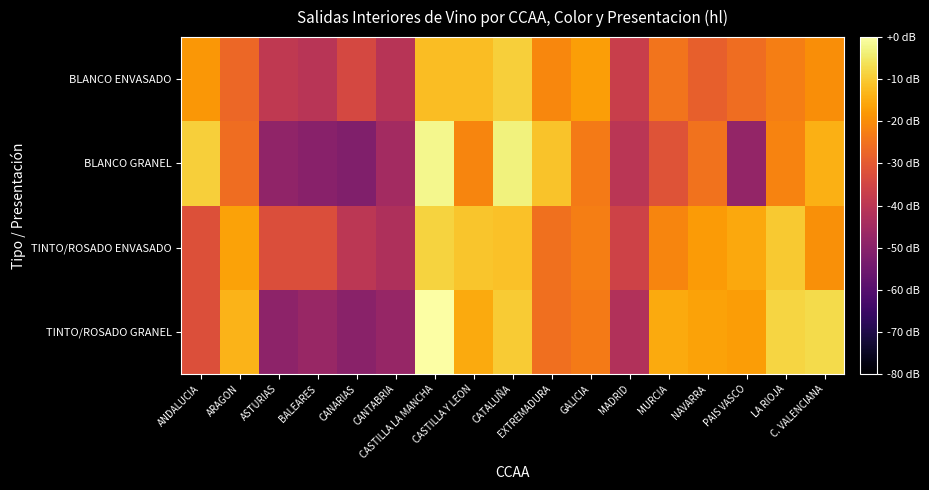

Reading right to left, extract all data points from this chart.

TINTO/ROSADO GRANEL: C. VALENCIANA=5.2	LA RIOJA=5.1	PAIS VASCO=4.5	NAVARRA=4.5	MURCIA=4.6	MADRID=2.7	GALICIA=4.0	EXTREMADURA=3.9	CATALUÑA=5.0	CASTILLA Y LEON=4.6	CASTILLA LA MANCHA=5.7	CANTABRIA=2.3	CANARIAS=2.2	BALEARES=2.4	ASTURIAS=2.2	ARAGON=4.7	ANDALUCIA=3.4
TINTO/ROSADO ENVASADO: C. VALENCIANA=4.3	LA RIOJA=5.0	PAIS VASCO=4.6	NAVARRA=4.4	MURCIA=4.2	MADRID=3.1	GALICIA=4.1	EXTREMADURA=3.9	CATALUÑA=4.9	CASTILLA Y LEON=4.9	CASTILLA LA MANCHA=5.1	CANTABRIA=2.7	CANARIAS=2.9	BALEARES=3.4	ASTURIAS=3.4	ARAGON=4.5	ANDALUCIA=3.4
BLANCO GRANEL: C. VALENCIANA=4.7	LA RIOJA=4.1	PAIS VASCO=2.3	NAVARRA=3.9	MURCIA=3.4	MADRID=2.8	GALICIA=4.0	EXTREMADURA=4.9	CATALUÑA=5.5	CASTILLA Y LEON=4.2	CASTILLA LA MANCHA=5.5	CANTABRIA=2.5	CANARIAS=2.0	BALEARES=2.1	ASTURIAS=2.2	ARAGON=3.9	ANDALUCIA=5.0
BLANCO ENVASADO: C. VALENCIANA=4.3	LA RIOJA=4.1	PAIS VASCO=3.9	NAVARRA=3.7	MURCIA=4.0	MADRID=3.1	GALICIA=4.5	EXTREMADURA=4.2	CATALUÑA=5.0	CASTILLA Y LEON=4.8	CASTILLA LA MANCHA=4.8	CANTABRIA=2.8	CANARIAS=3.2	BALEARES=2.8	ASTURIAS=2.9	ARAGON=3.8	ANDALUCIA=4.4